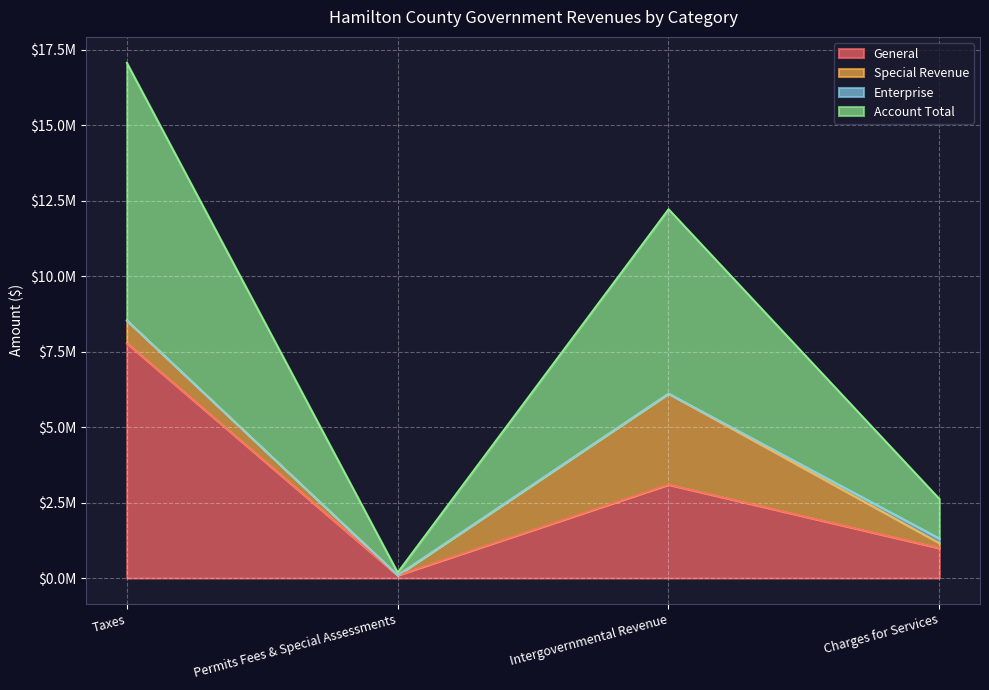

Is it true that Account Total equals 8537321 at Taxes?

True